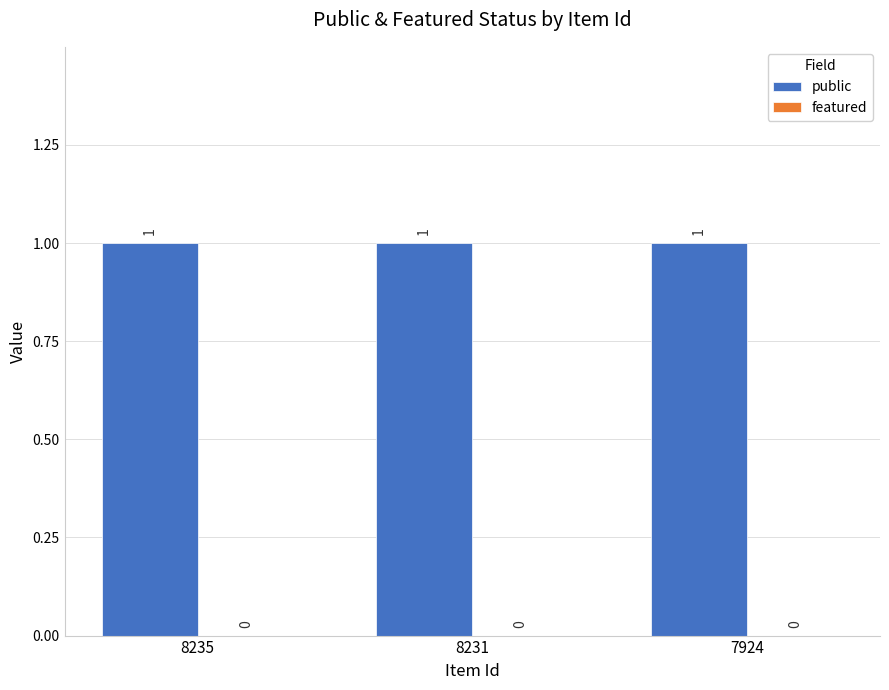

How many bars are there in each group?

2